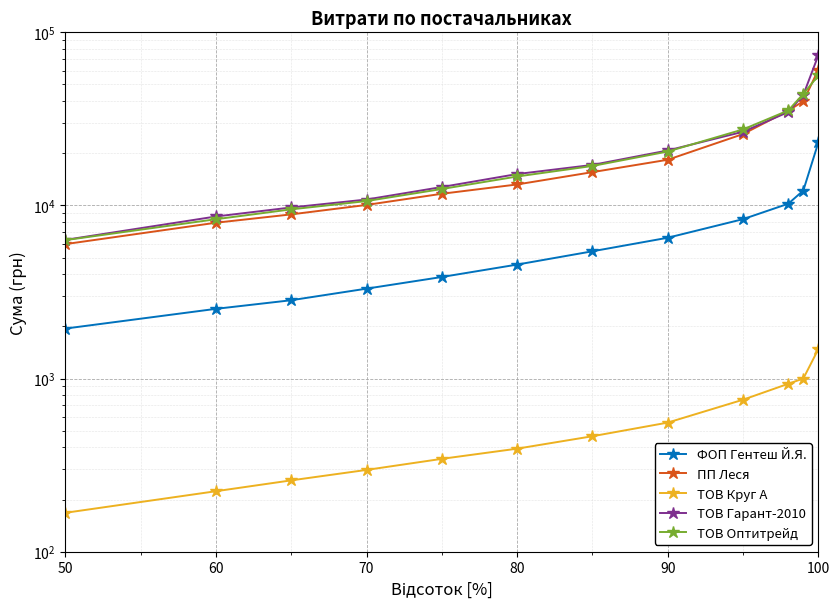

Is this an area chart (filled region under the line)?

No